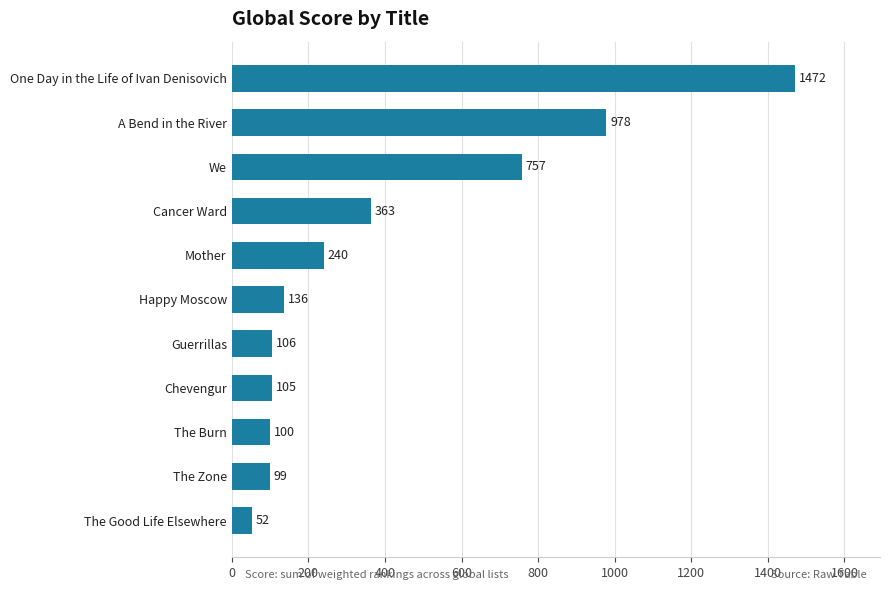

Rank the categories by value from lowest to highest.

The Good Life Elsewhere, The Zone, The Burn, Chevengur, Guerrillas, Happy Moscow, Mother, Cancer Ward, We, A Bend in the River, One Day in the Life of Ivan Denisovich